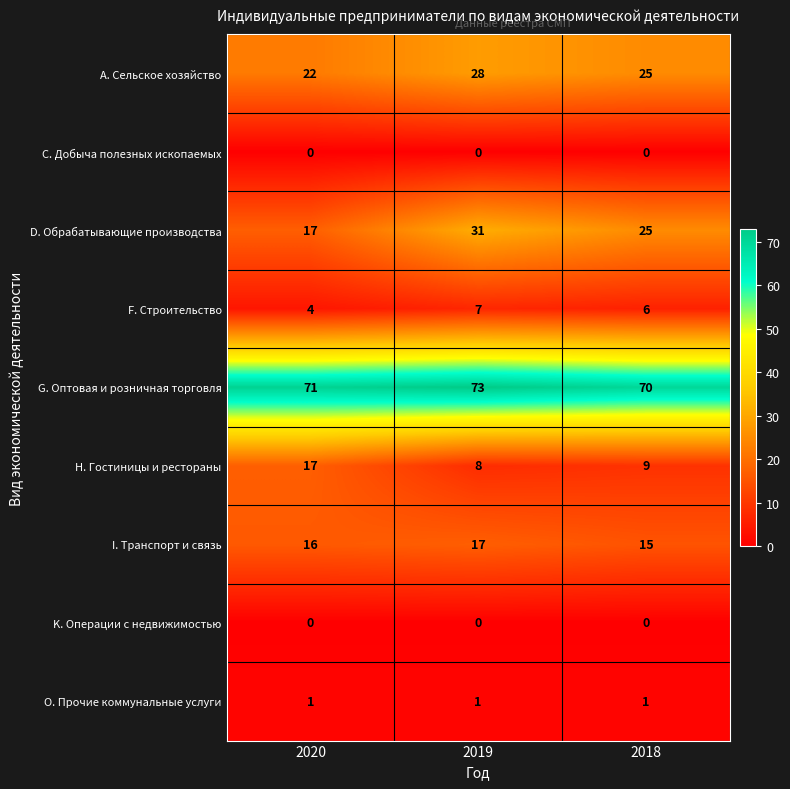

What is the maximum value shown in the chart?

73